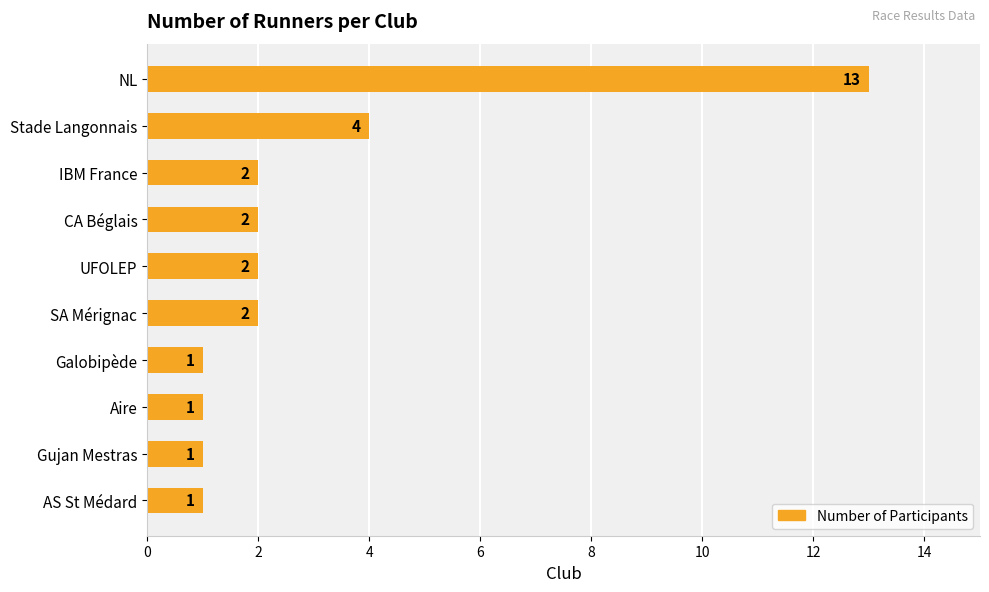

What is the maximum value shown in the chart?

13